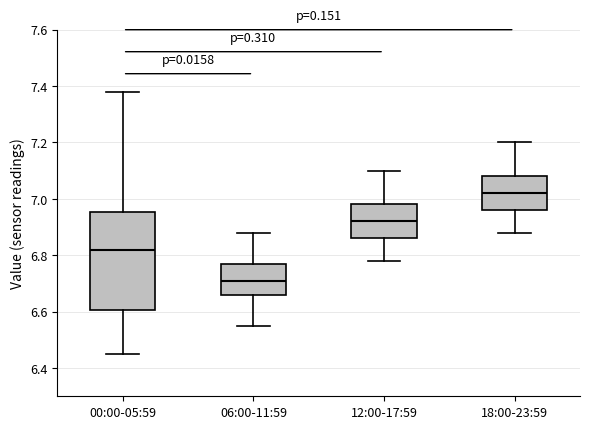

Reading left to right, transcribe this box plot: for each box, give where its median line is, the range the box spans, and where its two whiskers end, as read against the y-axis. The values are not printed on the chart, so give them approximately, as read against the axis.

00:00-05:59: median 6.82, box 6.60 to 6.96, whiskers 6.46 to 7.38
06:00-11:59: median 6.72, box 6.66 to 6.78, whiskers 6.56 to 6.88
12:00-17:59: median 6.92, box 6.86 to 6.98, whiskers 6.78 to 7.10
18:00-23:59: median 7.02, box 6.96 to 7.08, whiskers 6.88 to 7.20